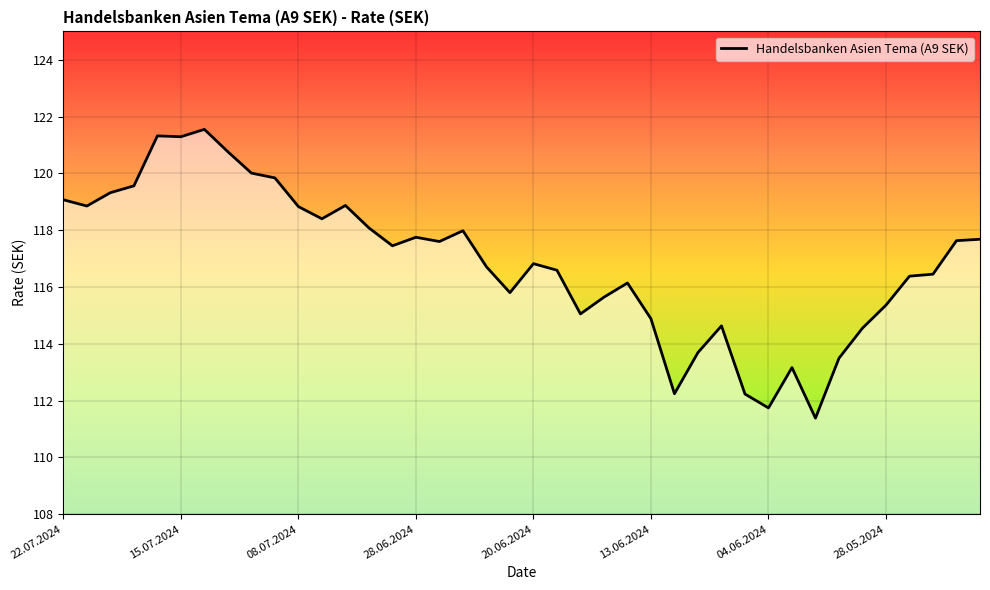

What is the smallest value displayed?

111.4